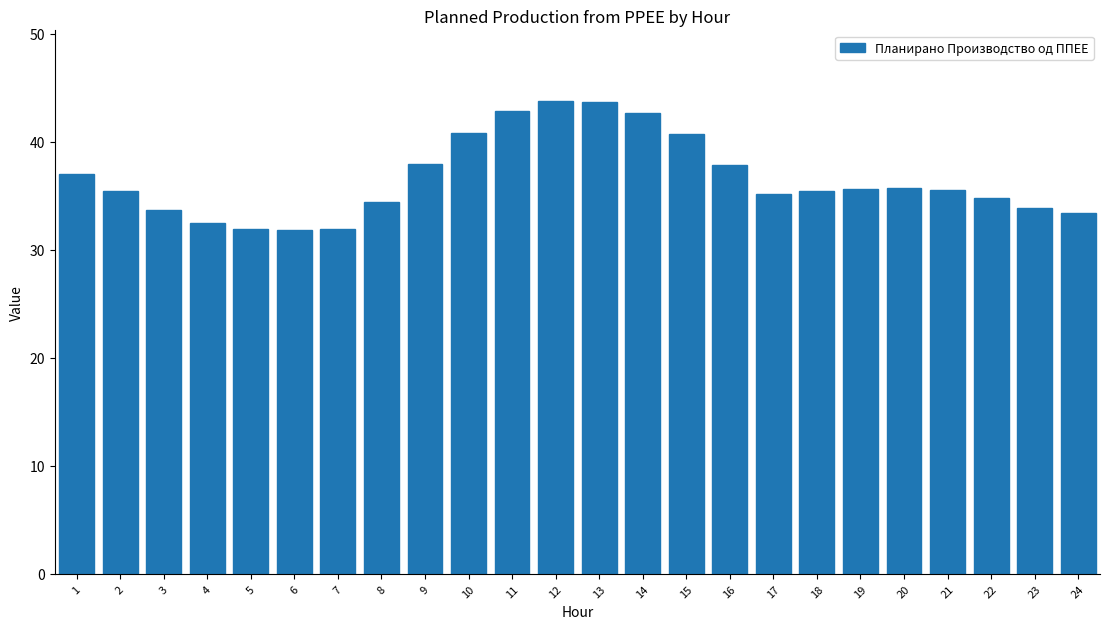

What is the value of the 11th bar from the left?

42.9